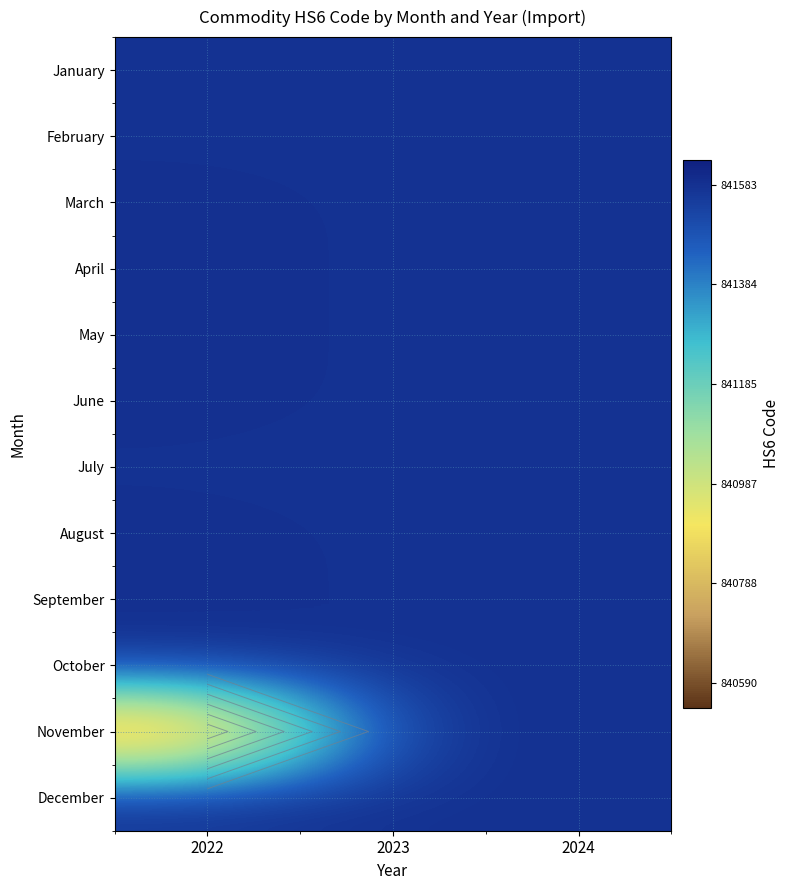

Is it true that August equals 841581 at 2023?

True